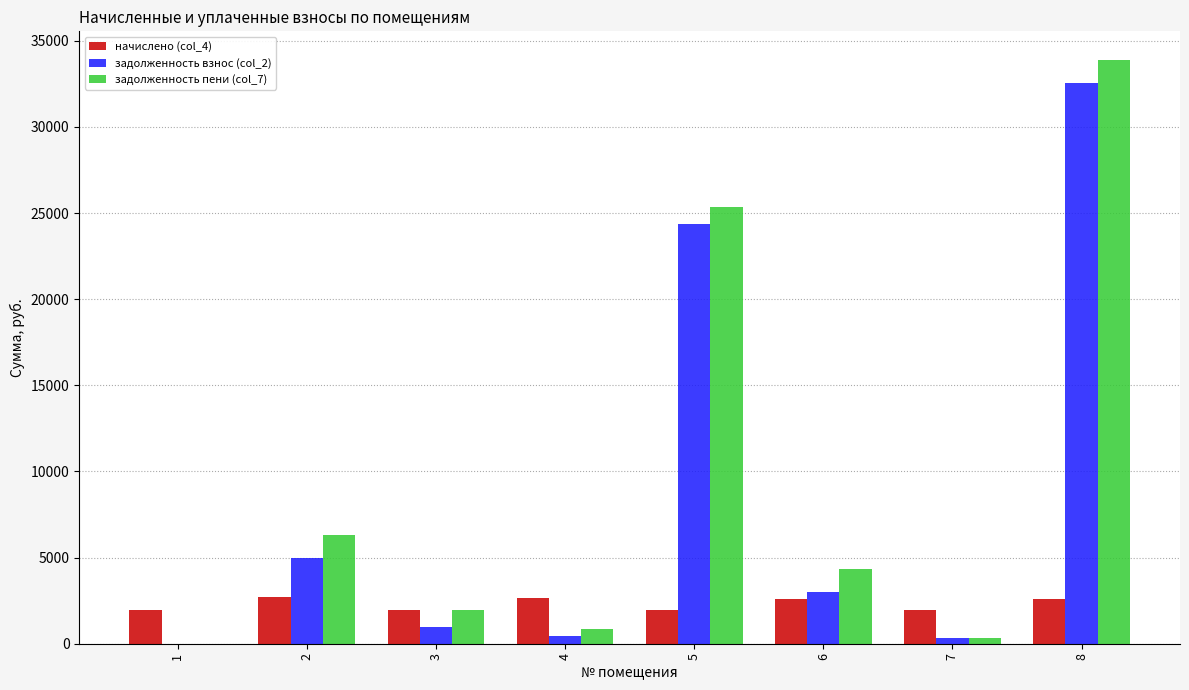

What is the maximum value shown in the chart?

33856.1